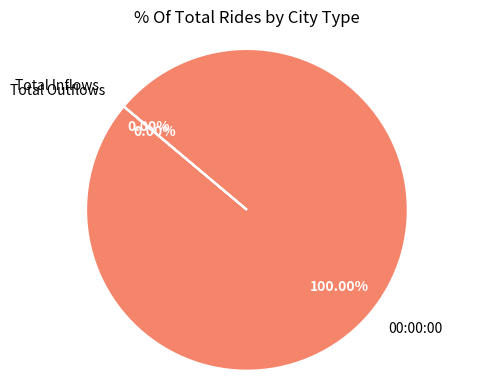

What percentage is the 00:00:00 slice, to the nearest percent?

100%